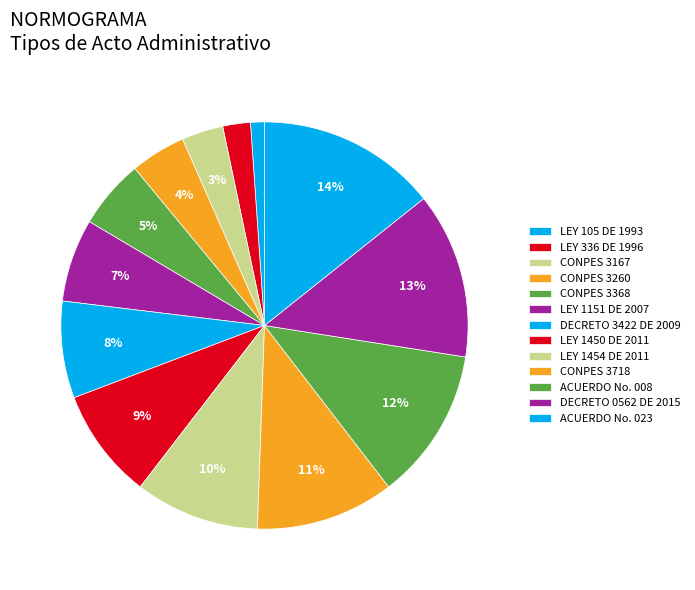

Rank the categories by value from lowest to highest.

LEY 105 DE 1993, LEY 336 DE 1996, CONPES 3167, CONPES 3260, CONPES 3368, LEY 1151 DE 2007, DECRETO 3422 DE 2009, LEY 1450 DE 2011, LEY 1454 DE 2011, CONPES 3718, ACUERDO No. 008, DECRETO 0562 DE 2015, ACUERDO No. 023